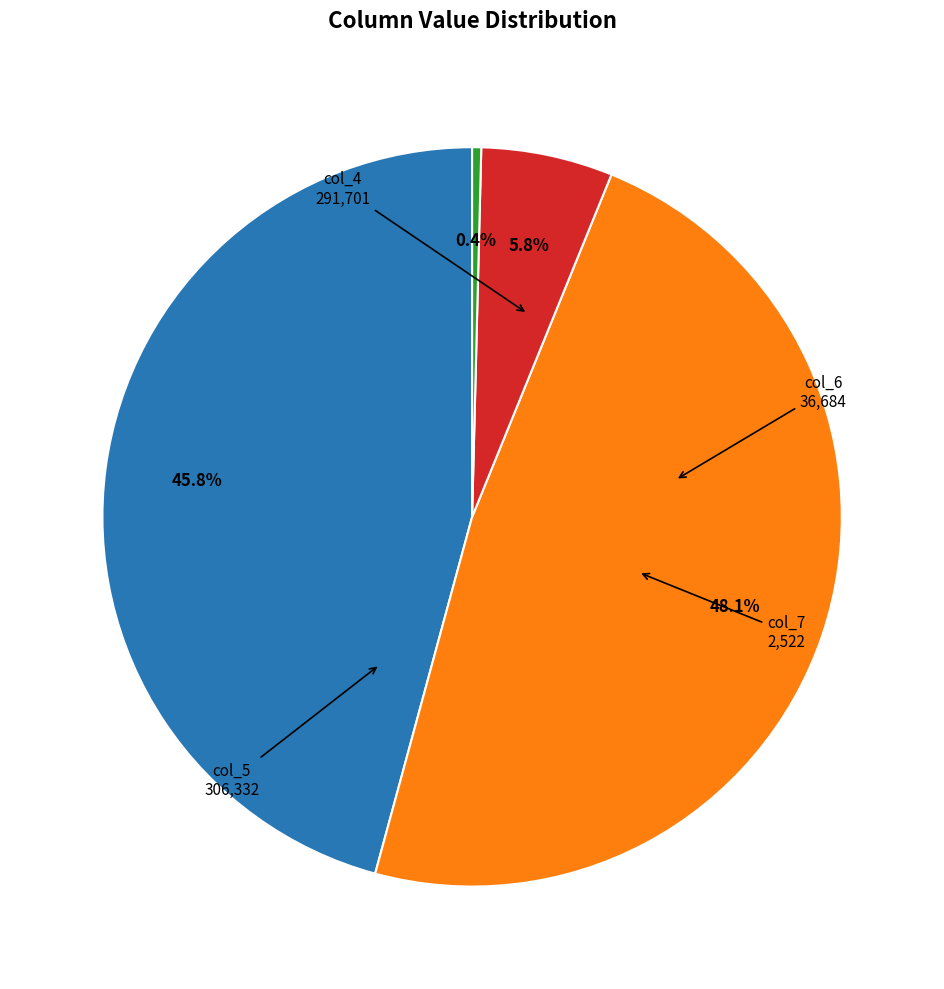

Does any single category account for the majority?

No